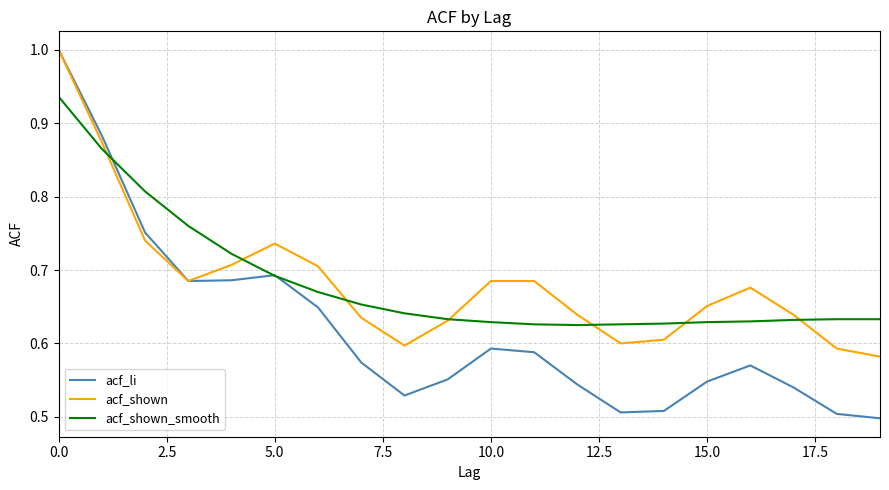

Which series has the widest spread of values?

acf_li